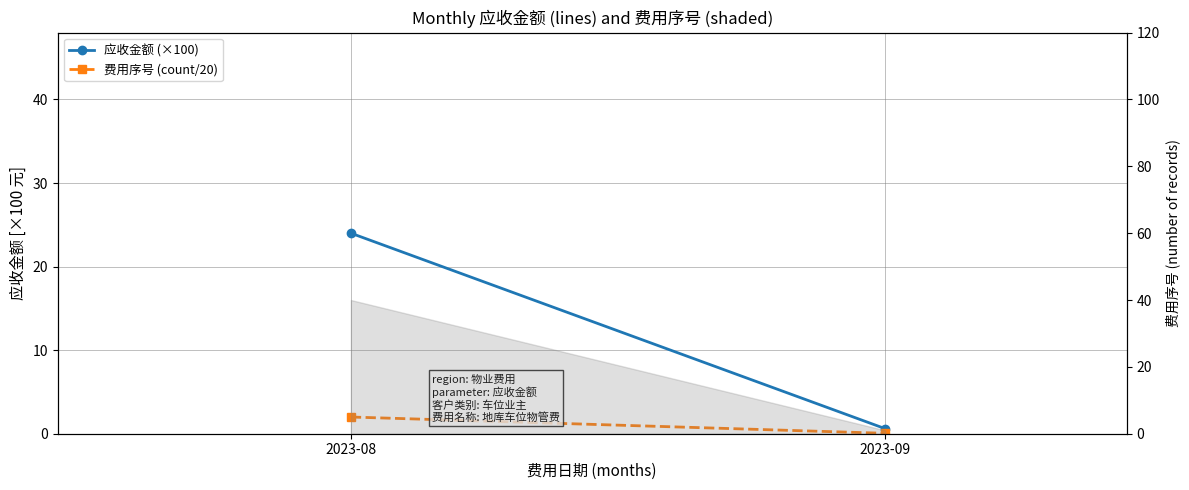

What is the maximum value for 应收金额 (×100)?

24.0